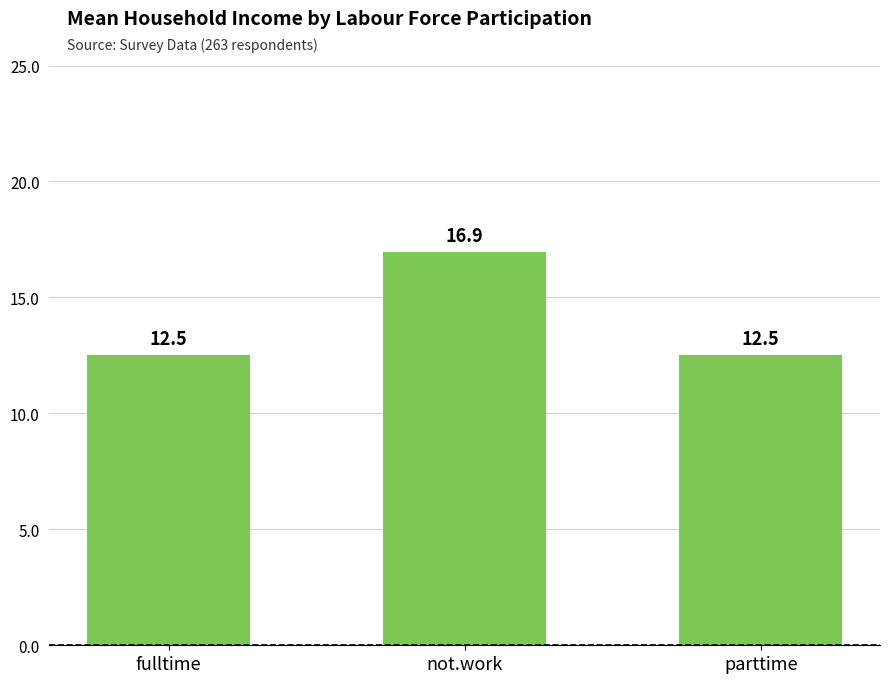

True or false: the data shows 12.5 at parttime.

True